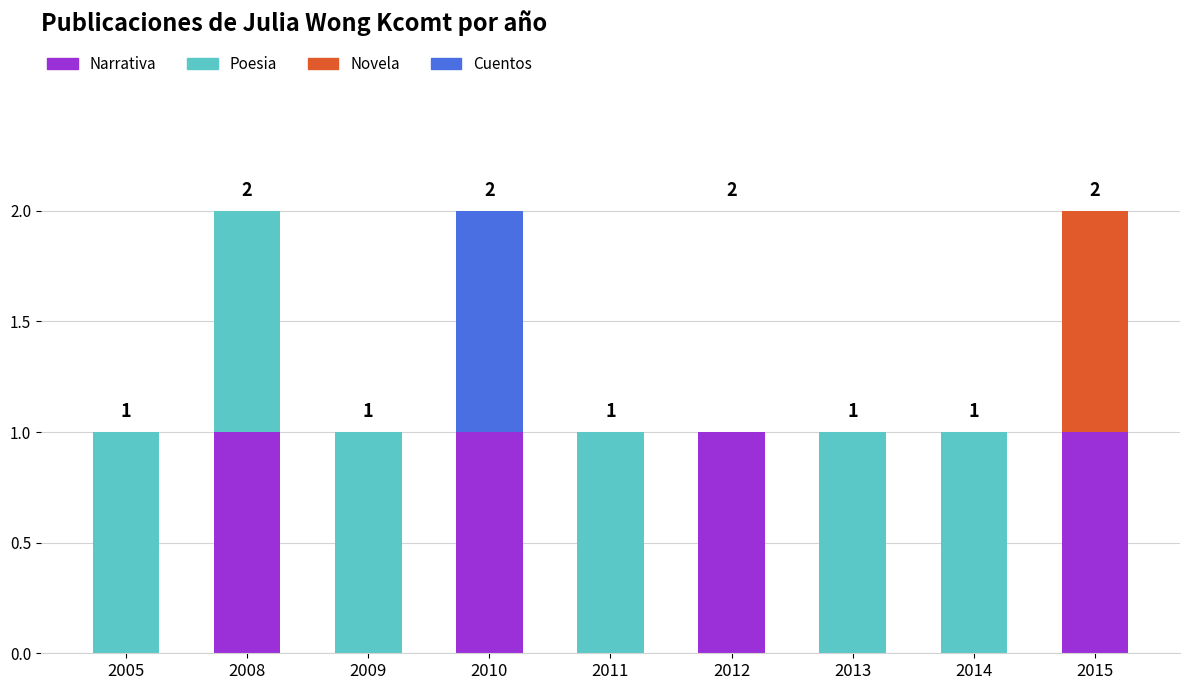

Are the bars grouped side by side (vs. stacked)?

No